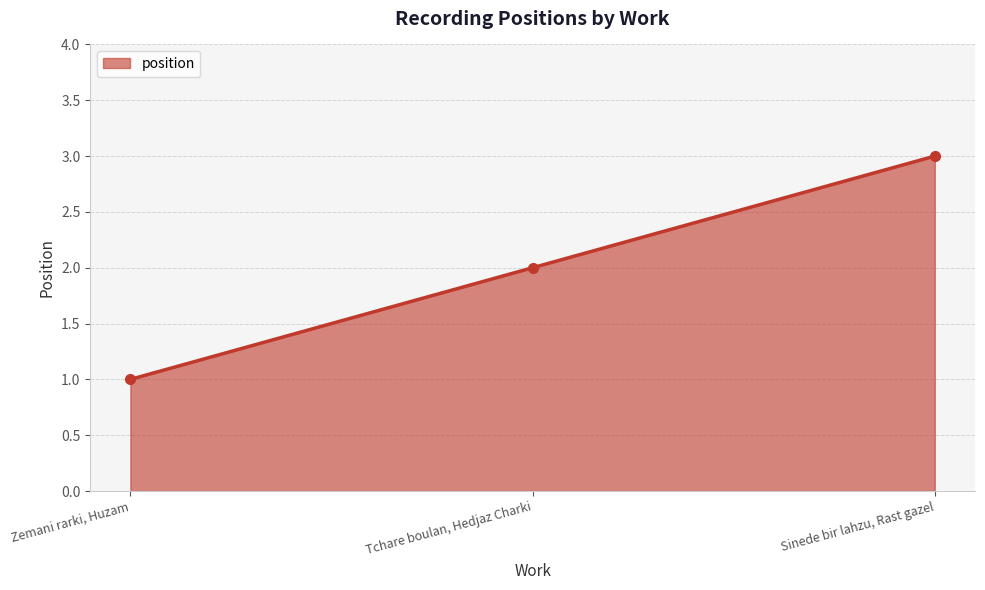

True or false: the data shows 1 at Sinede bir lahzu, Rast gazel.

False